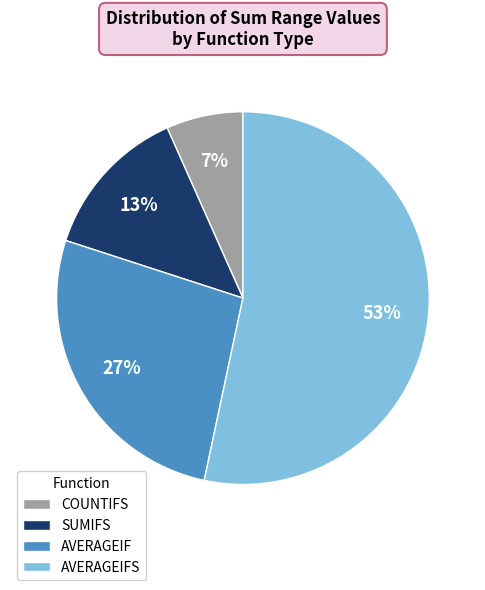

To the nearest percent, what is the average slice percentage?

25%